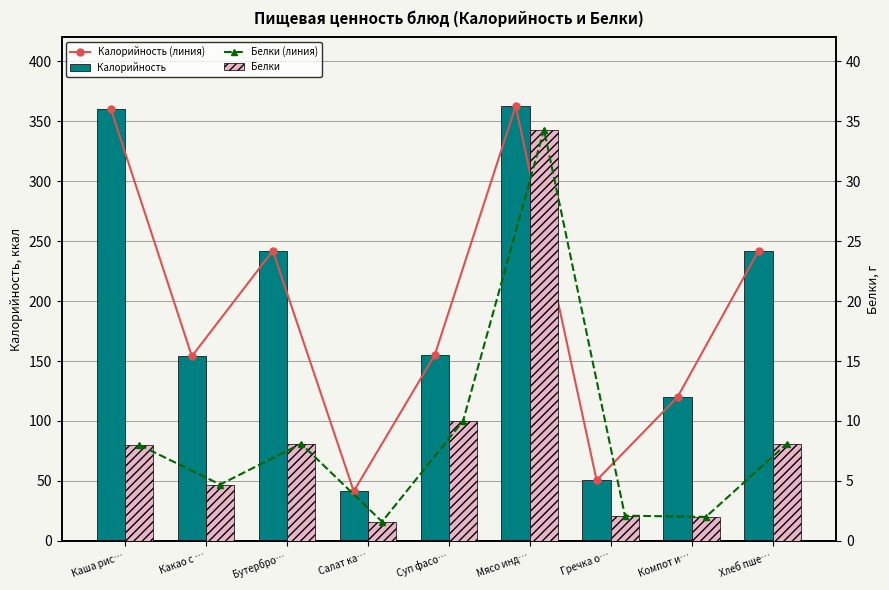

What is the sum of all Калорийность values?

1727.5